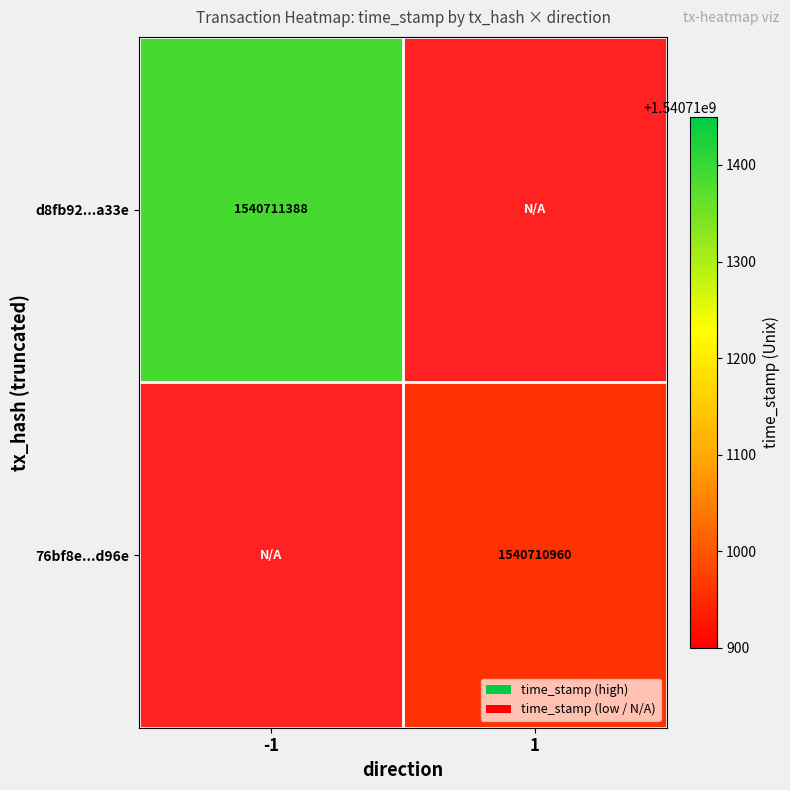

True or false: d8fb92...a33e has a value of 1540711388 at -1.

True